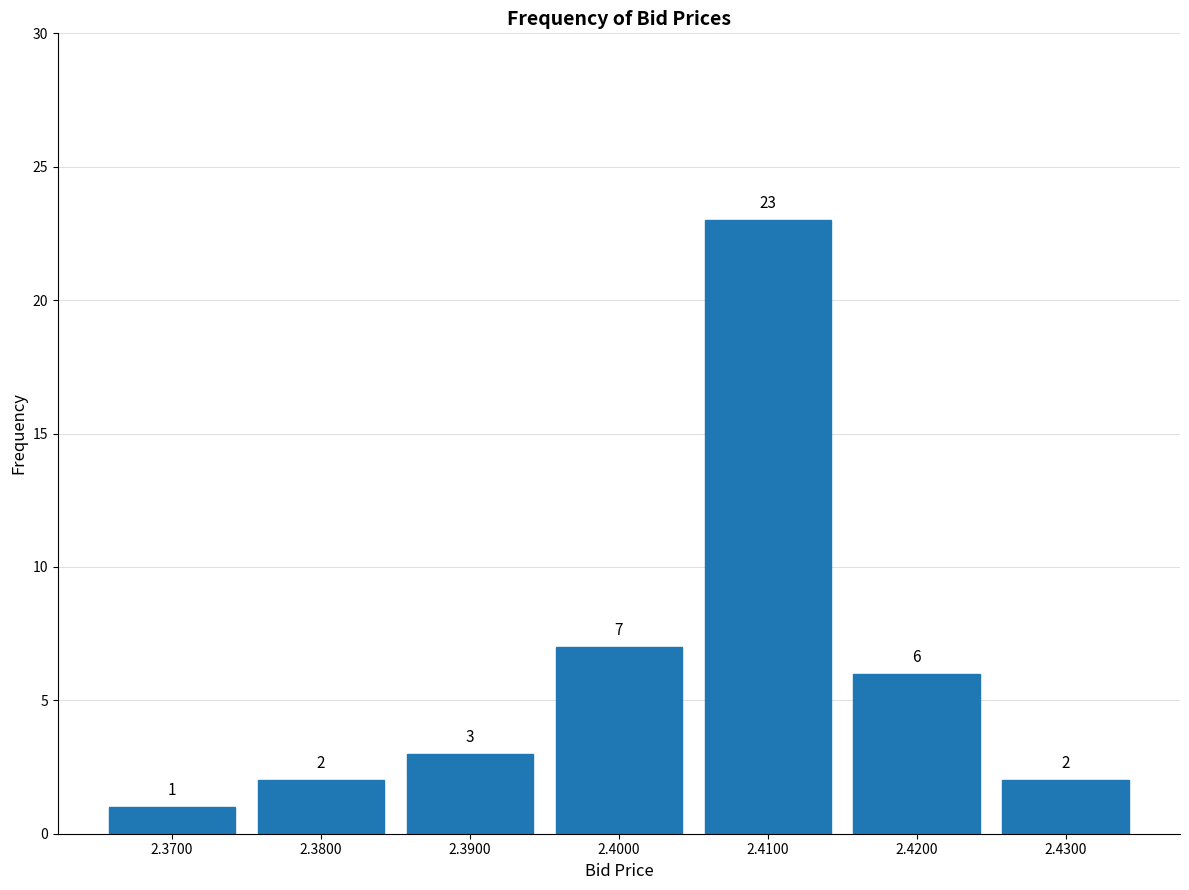

Reading left to right, extract all data points from this chart.

1	2	3	7	23	6	2